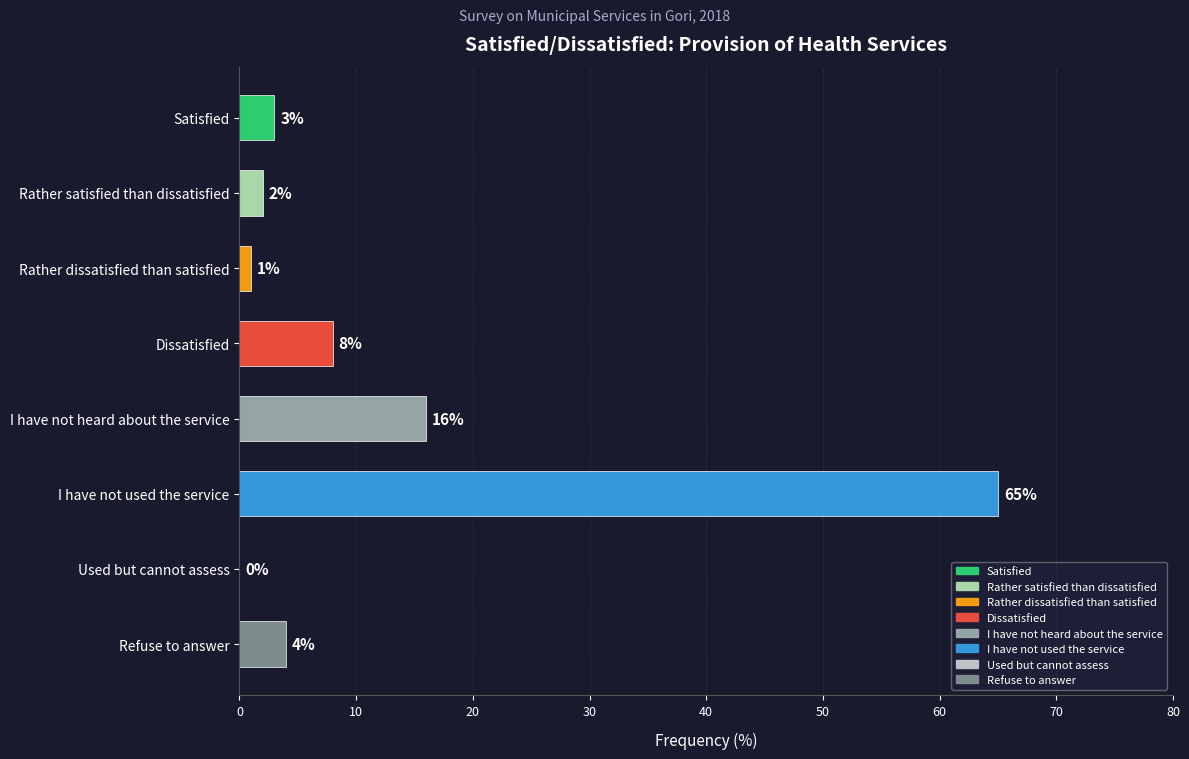

Where is the data nearest to the value 32?

I have not heard about the service